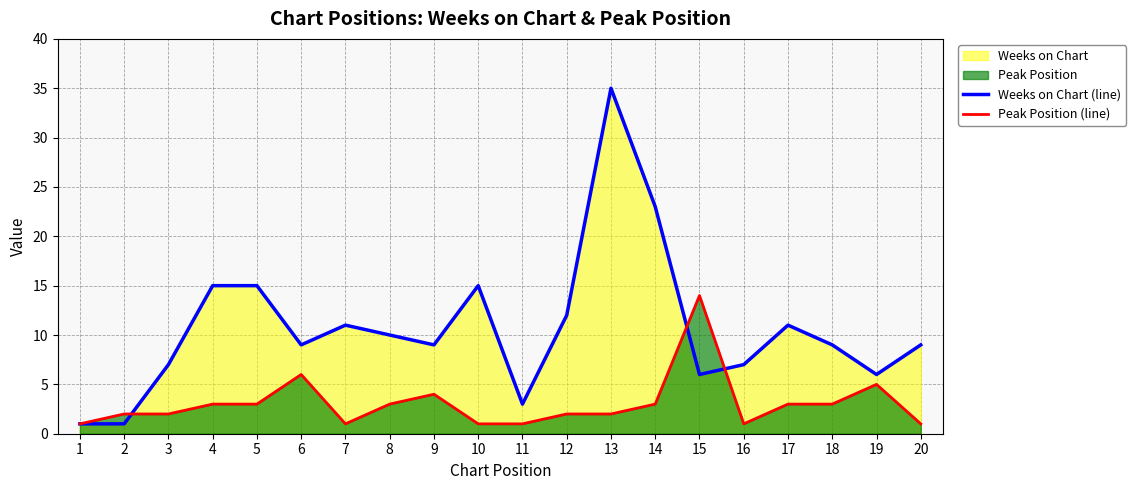

Reading left to right, what are all the values shown in this chart?

Weeks on Chart (line): 1	1	7	15	15	9	11	10	9	15	3	12	35	23	6	7	11	9	6	9
Peak Position (line): 1	2	2	3	3	6	1	3	4	1	1	2	2	3	14	1	3	3	5	1